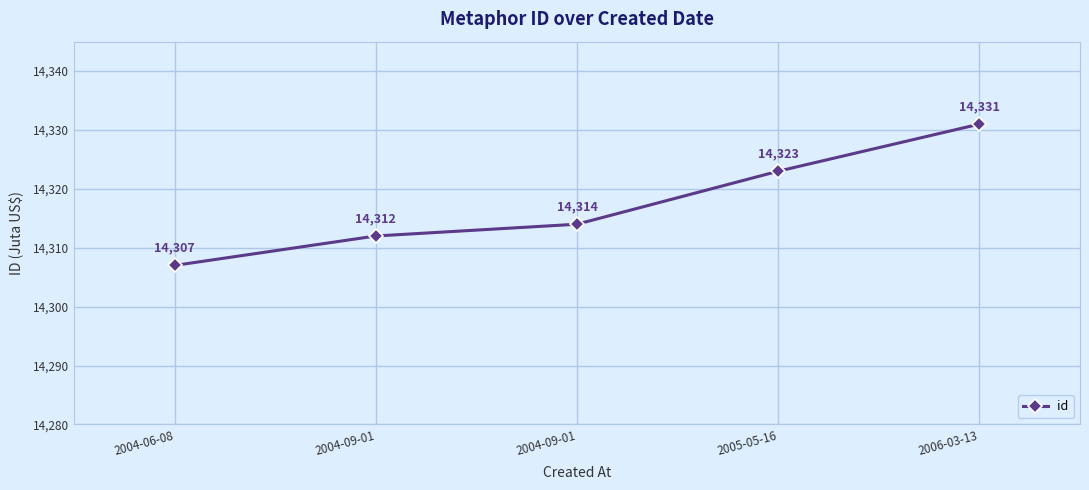

Reading left to right, what are all the values shown in this chart?

2004-06-08=14307	2004-09-01=14312	2004-09-01=14314	2005-05-16=14323	2006-03-13=14331